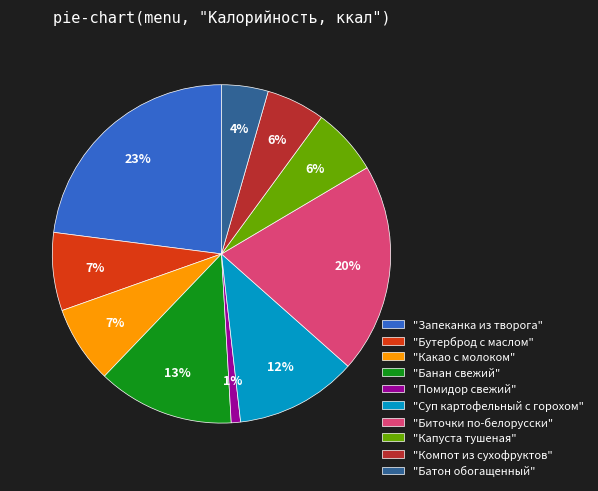

How many slices are in this pie chart?

10